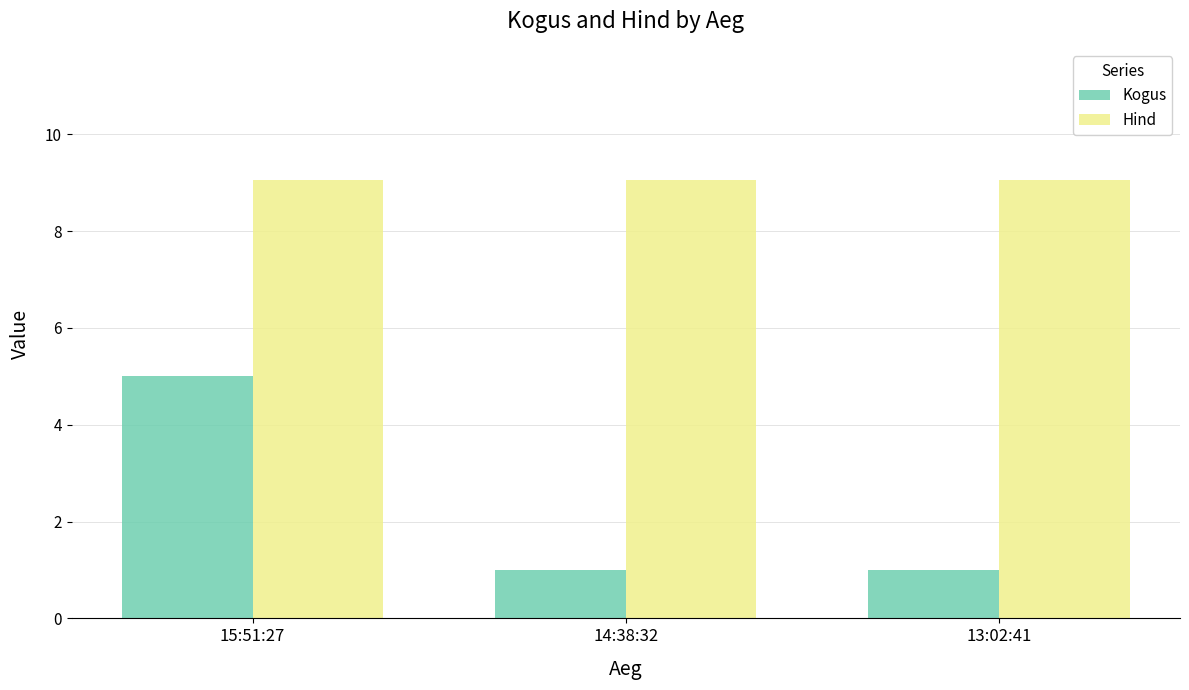

The Kogus series shows 1.0 at 13:02:41. True or false?

True